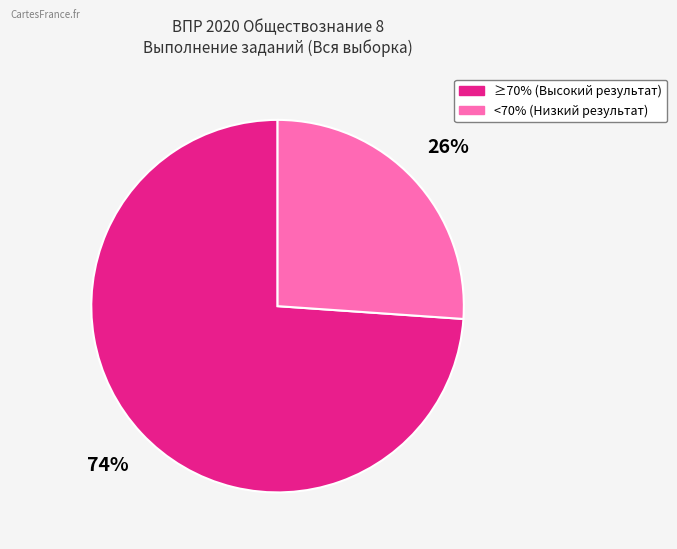

Does any single category account for the majority?

Yes